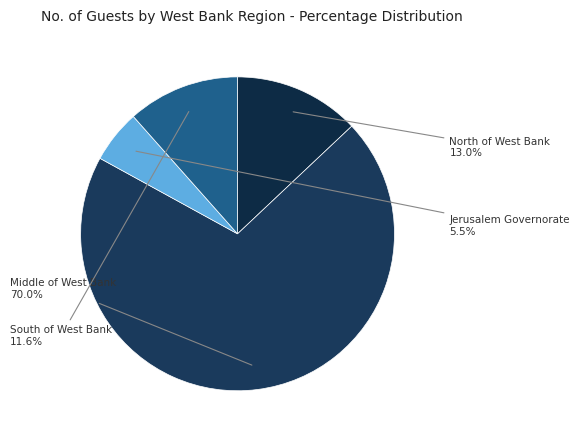

Rank the categories by value from highest to lowest.

Middle of West Bank, North of West Bank, South of West Bank, Jerusalem Governorate